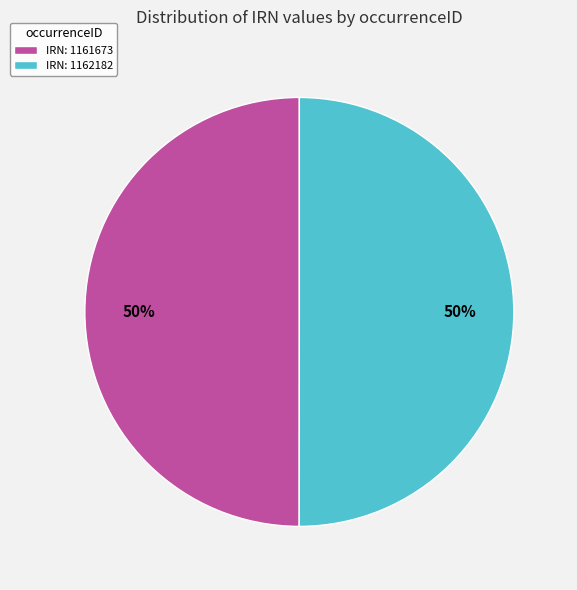

The IRN: 1161673 slice represents 50% of the pie. True or false?

True